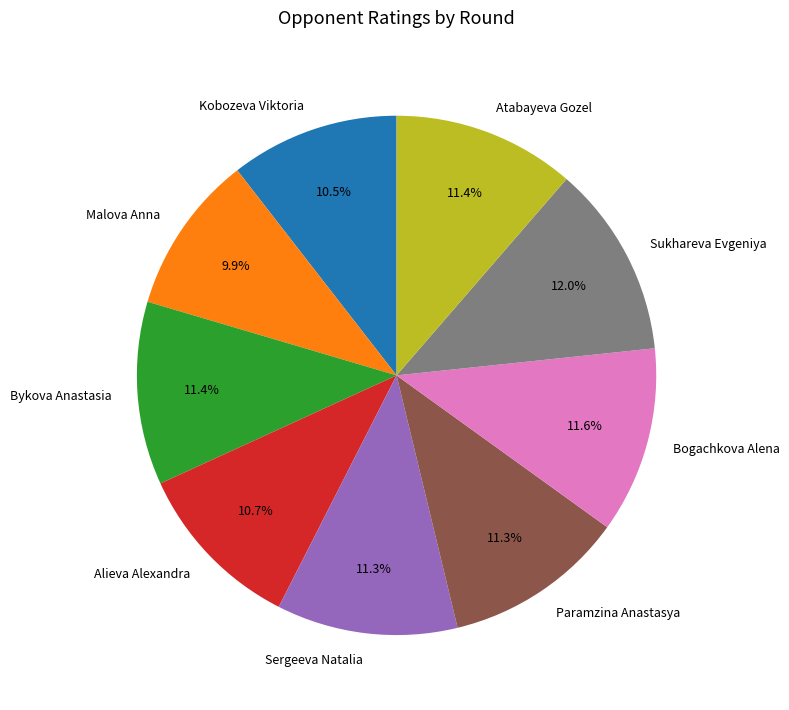

Count the number of slices in the pie.

9